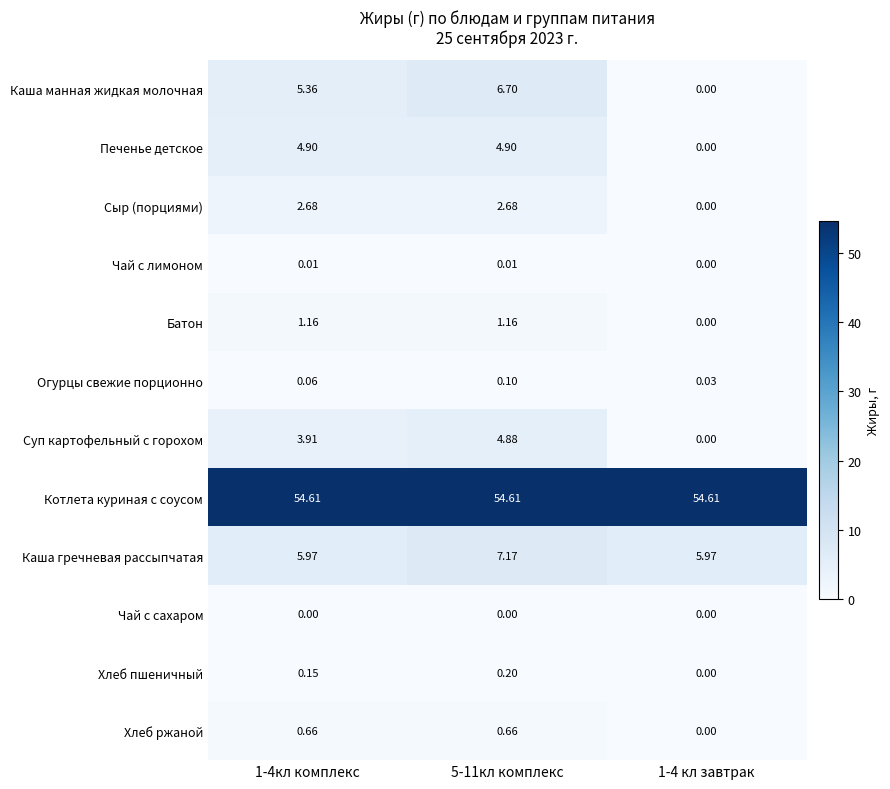

At 1-4кл комплекс, list the series in order from largest to smallest.

Котлета куриная с соусом, Каша гречневая рассыпчатая, Каша манная жидкая молочная, Печенье детское, Суп картофельный с горохом, Сыр (порциями), Батон, Хлеб ржаной, Хлеб пшеничный, Огурцы свежие порционно, Чай с лимоном, Чай с сахаром